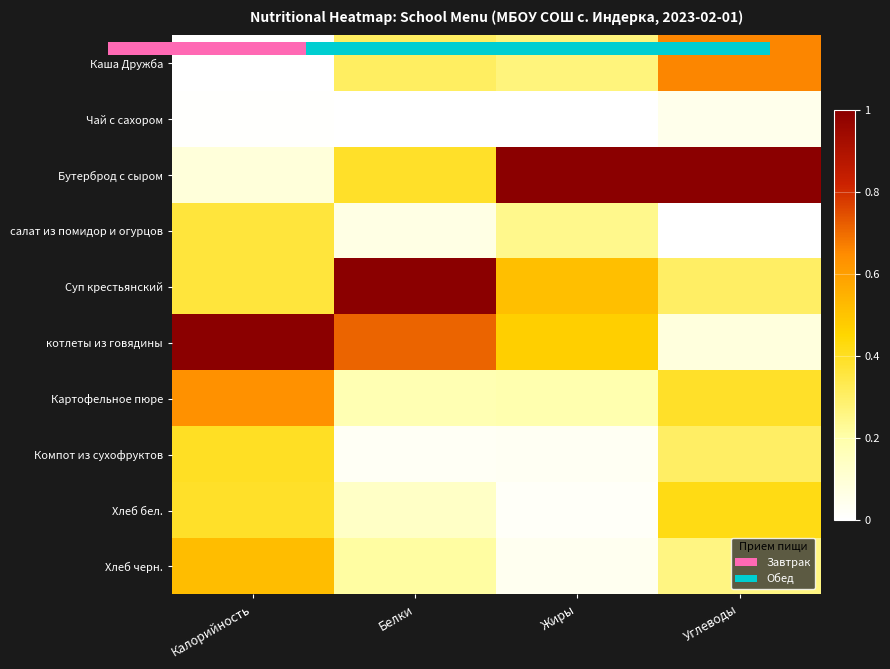

What is the spread (max minus min) of values at Калорийность?

1.0